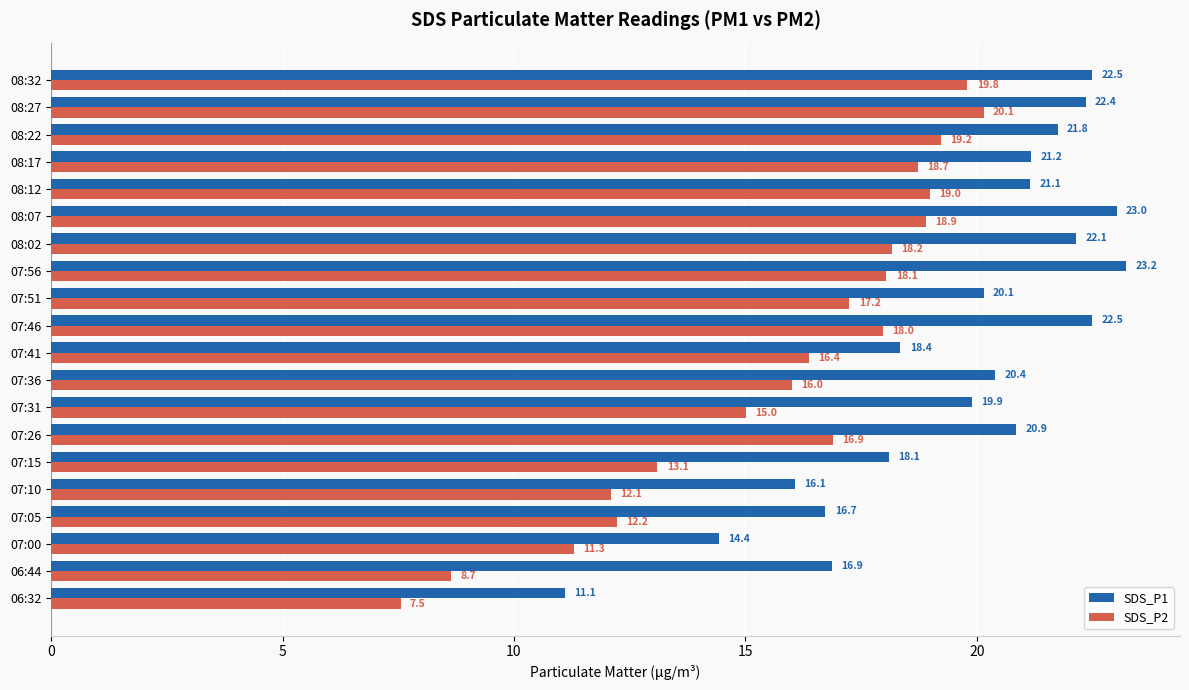

What is the difference between the second highest and minimum values in the SDS_P1 series?

11.9